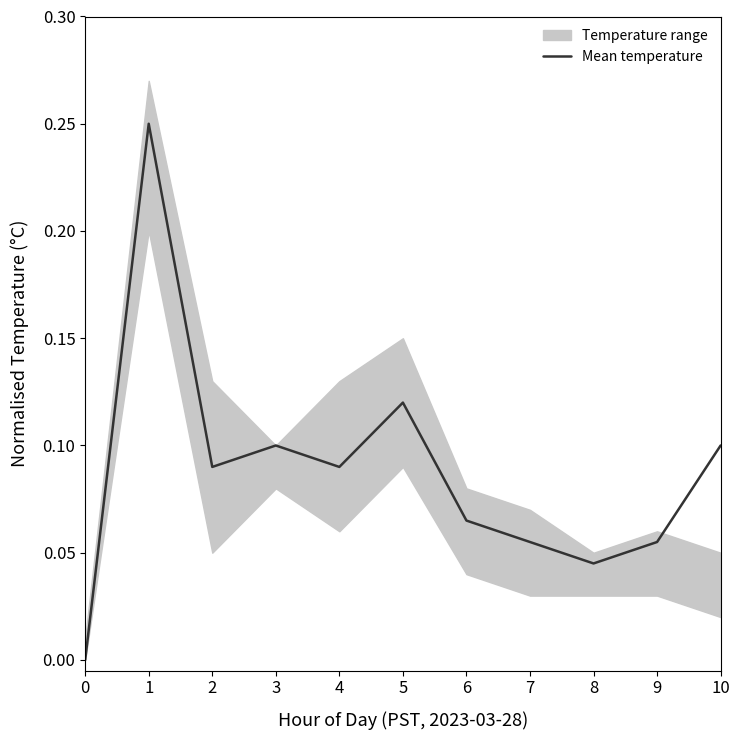

What is the value of the 6th point from the left?

0.1